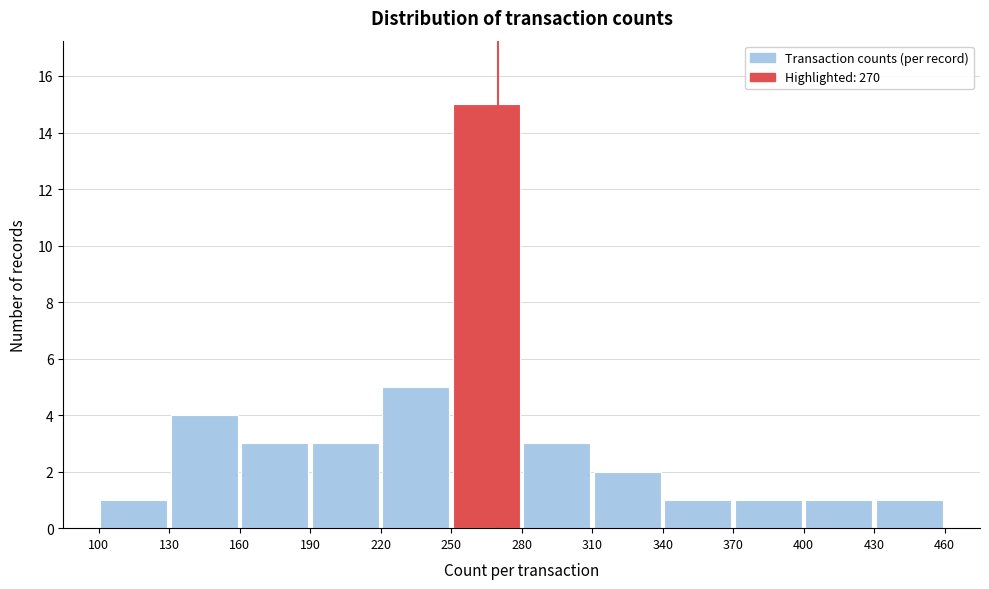

Over which range of the x-axis is the bar tallest?

250 to 280